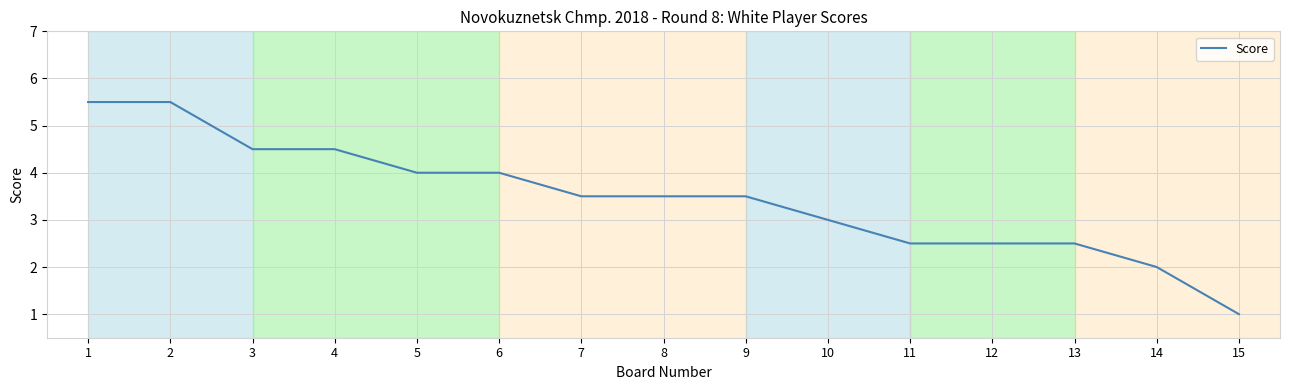

The chart shows a value of 3.4 at 2. True or false?

False